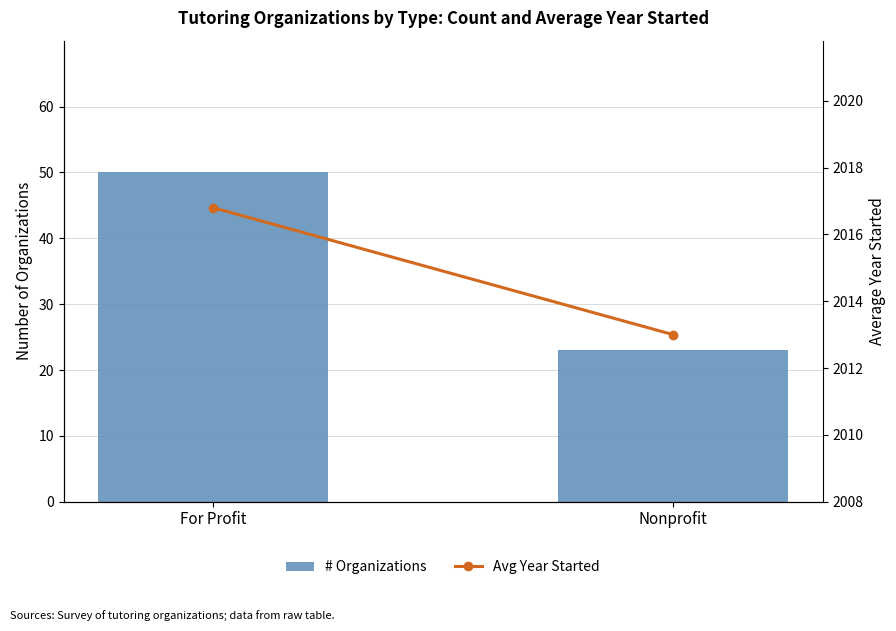

At which category is the sum across all series the highest?

For Profit